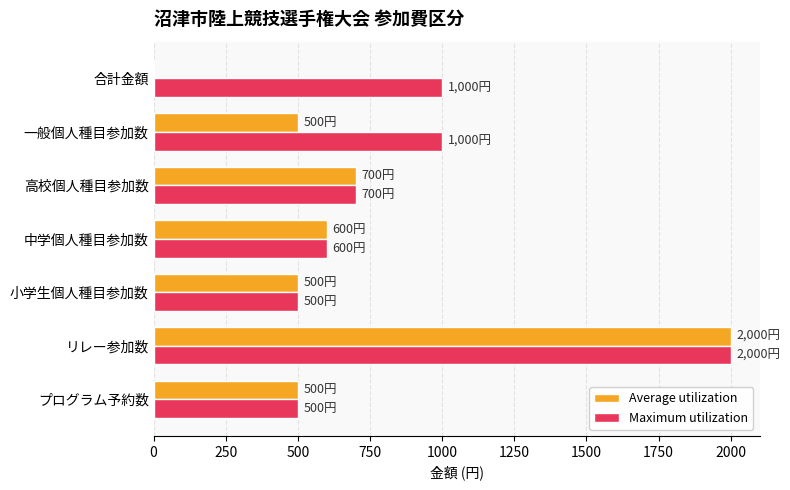

What is the average value of the Average utilization series?

686